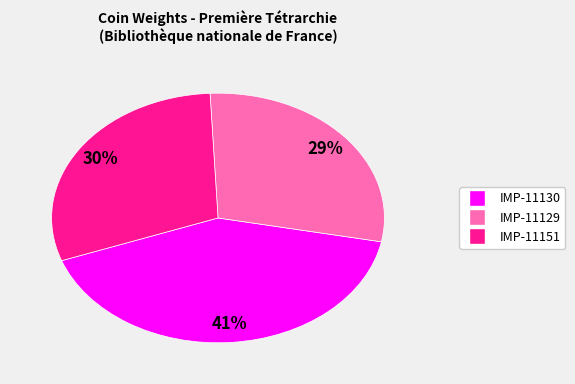

To the nearest percent, what is the average slice percentage?

33%